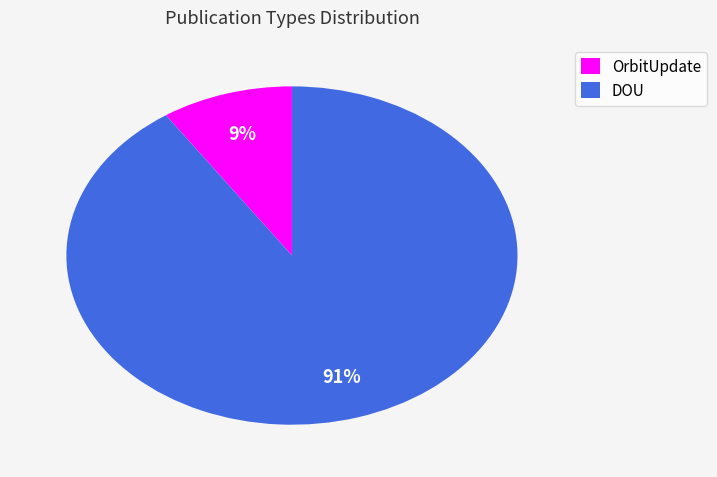

Which slice is the largest?

DOU